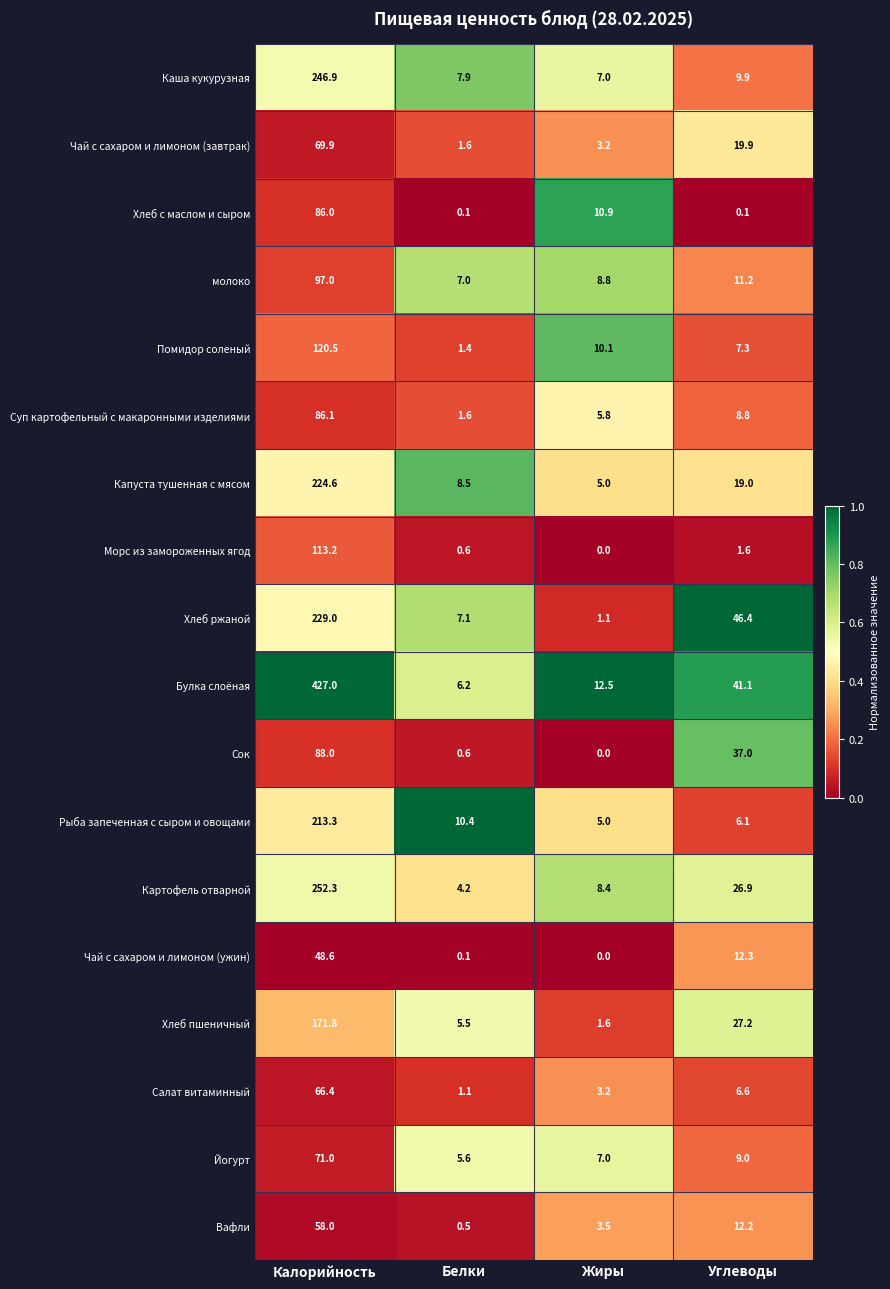

Which series has the widest spread of values?

Булка слоёная